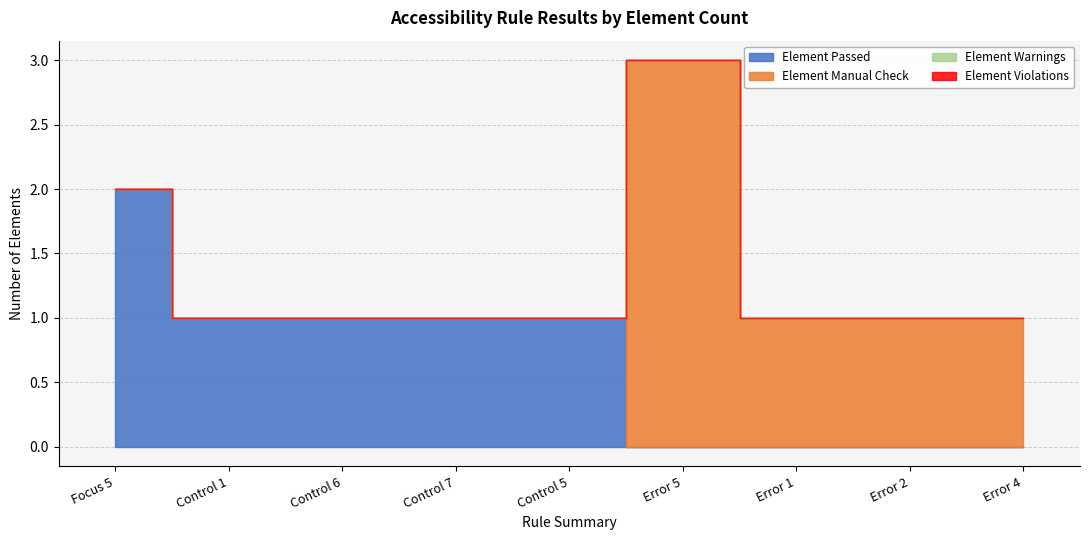

Rank the categories by Element Violations value from highest to lowest.

Focus 5, Control 1, Control 6, Control 7, Control 5, Error 5, Error 1, Error 2, Error 4